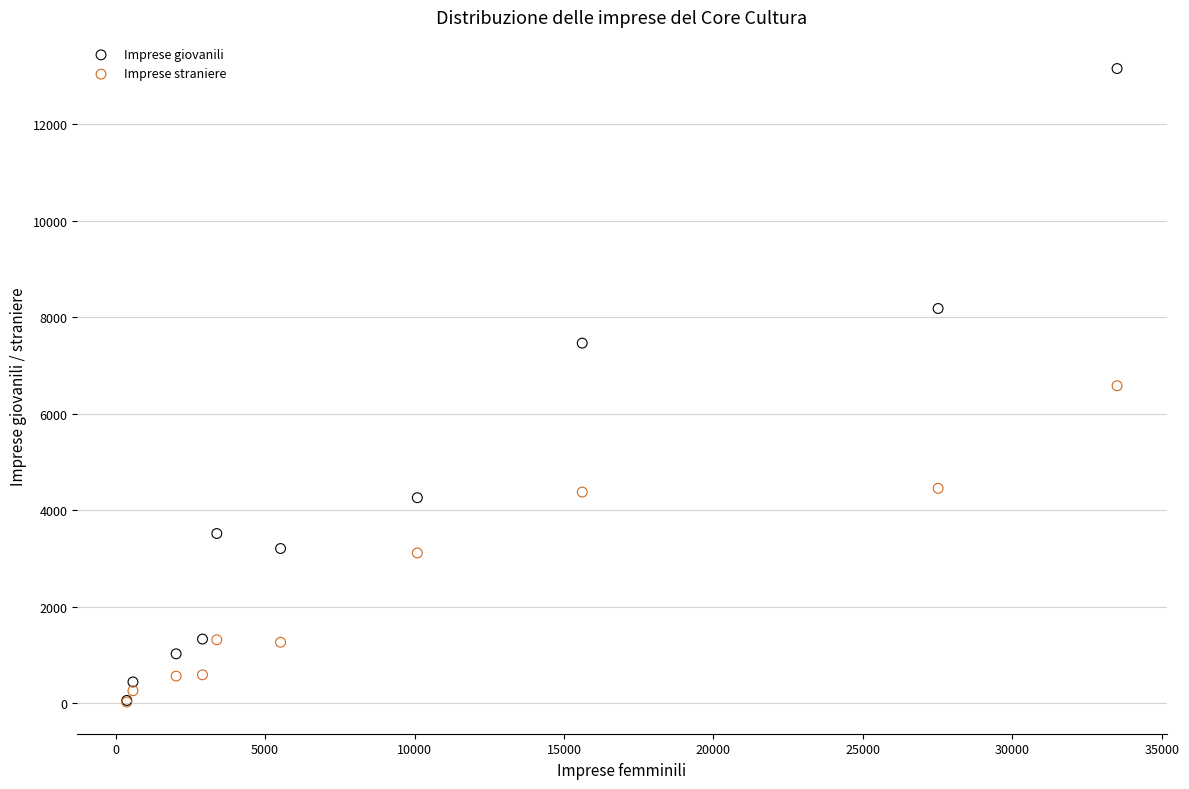

What are all the series names shown in the legend?

Imprese giovanili, Imprese straniere